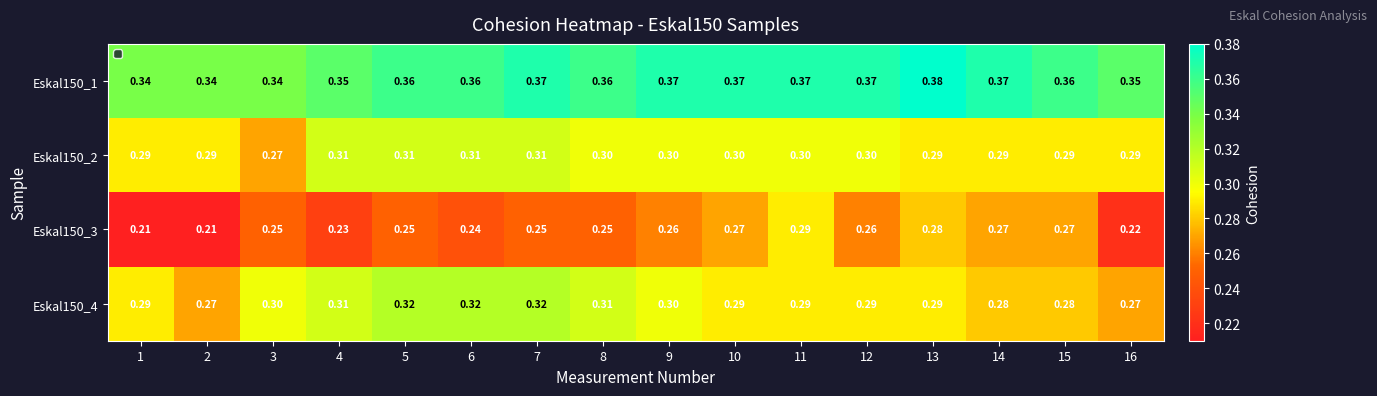

How many categories are shown in the chart?

16